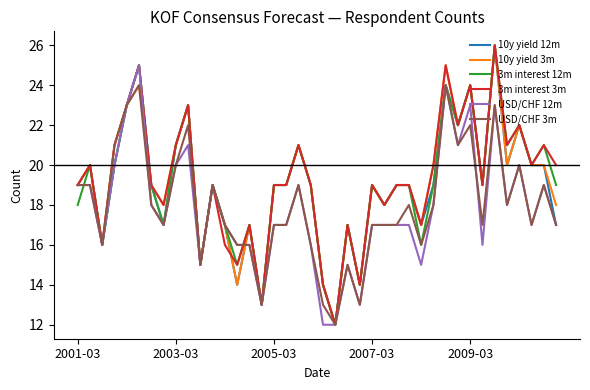

What is the greatest value displayed?

26